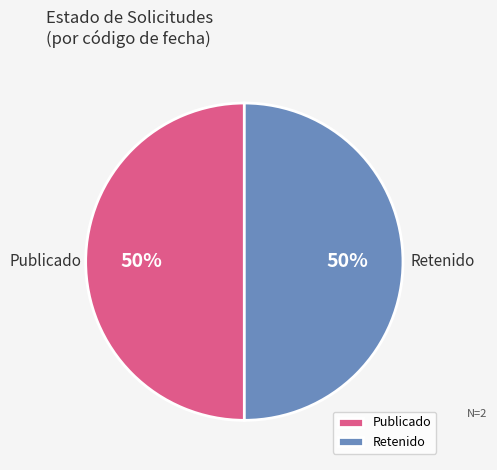

To the nearest percent, what portion does Retenido represent?

50%